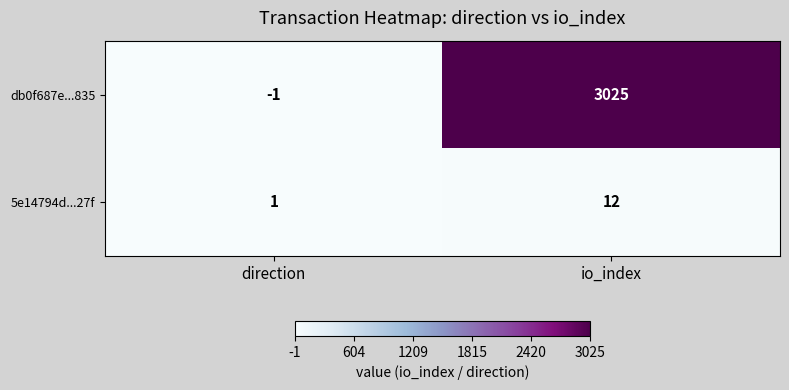

True or false: db0f687e...835 has a value of 3025 at io_index.

True